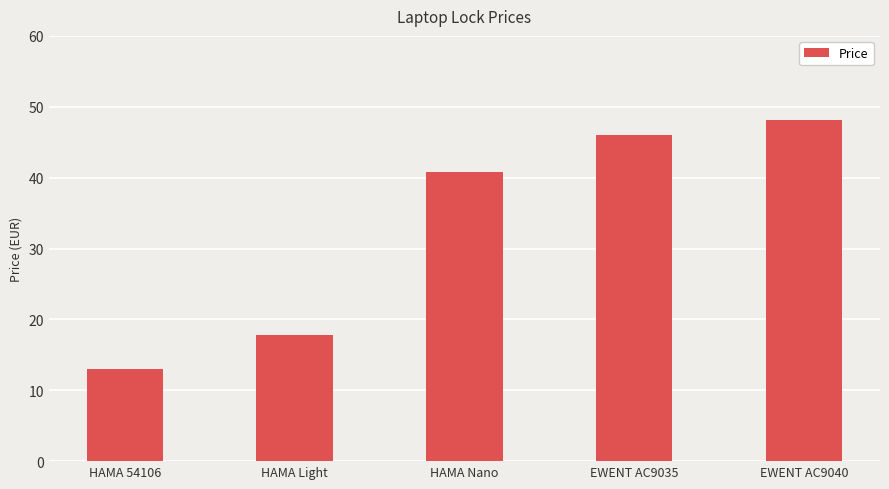

What is the label of the 1st bar from the right?

EWENT AC9040